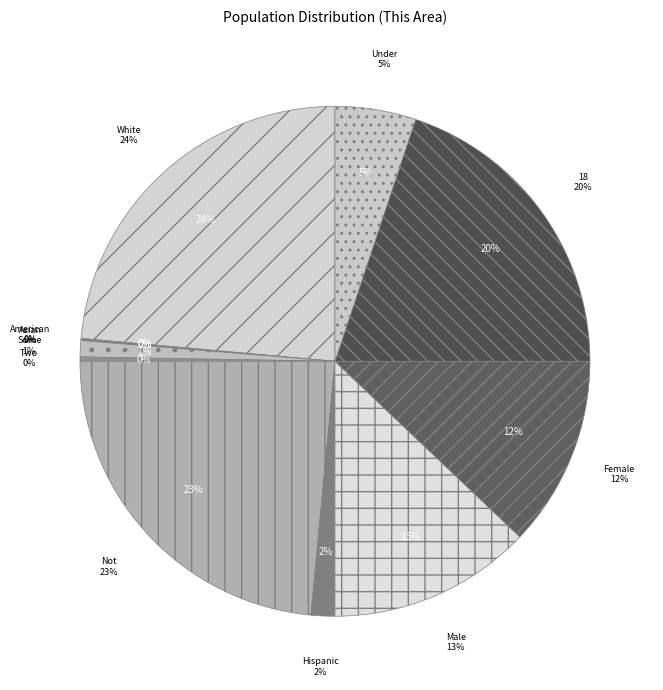

Is White alone the majority of the pie?

No